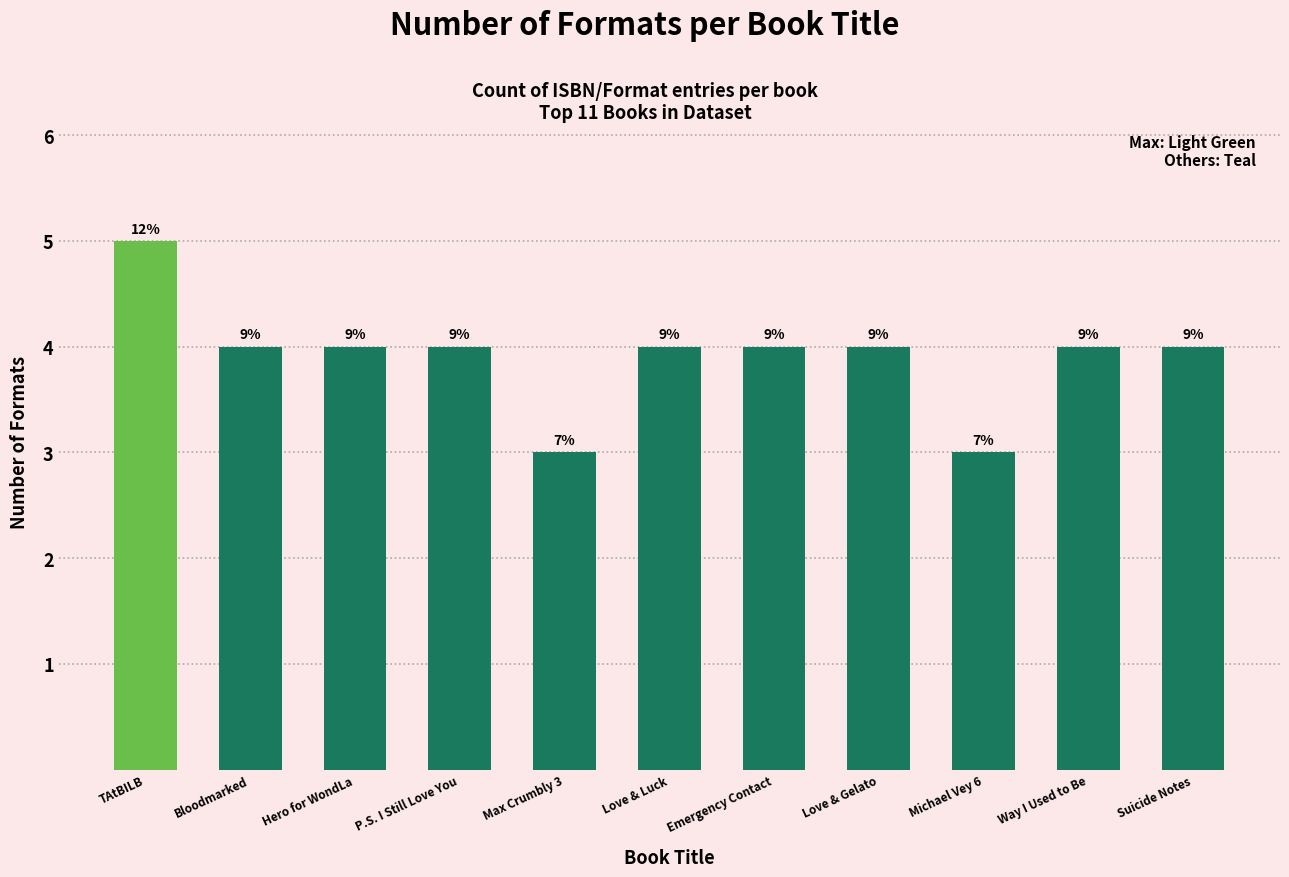

The value at Love & Gelato is 4. True or false?

True